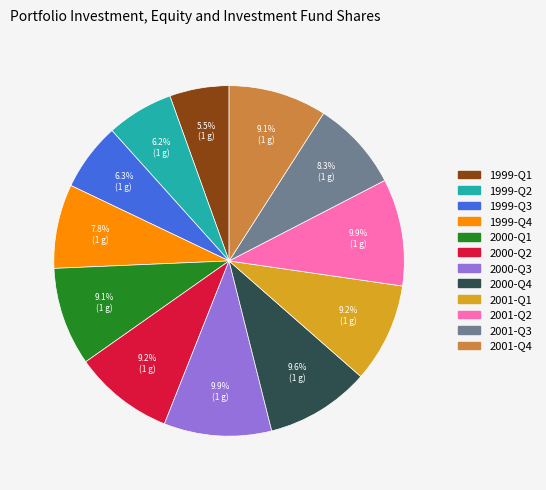

What is the smallest slice in the pie chart?

1999-Q1